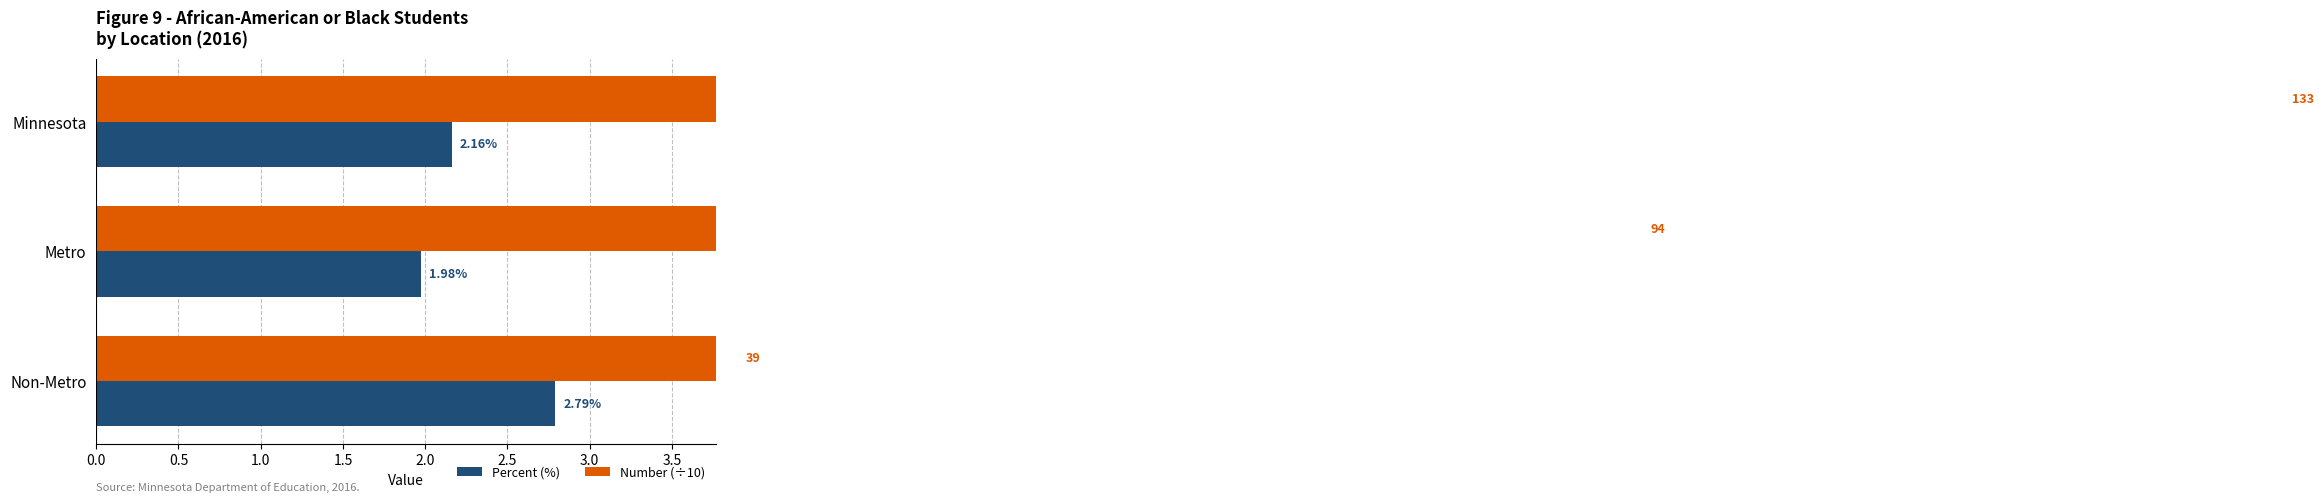

What are all the series names shown in the legend?

Percent (%), Number (÷10)